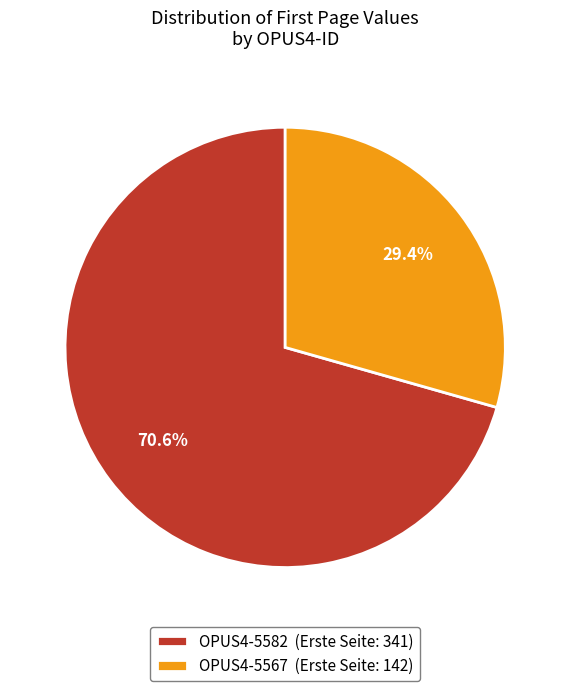

To the nearest percent, what portion does OPUS4-5567 represent?

29%